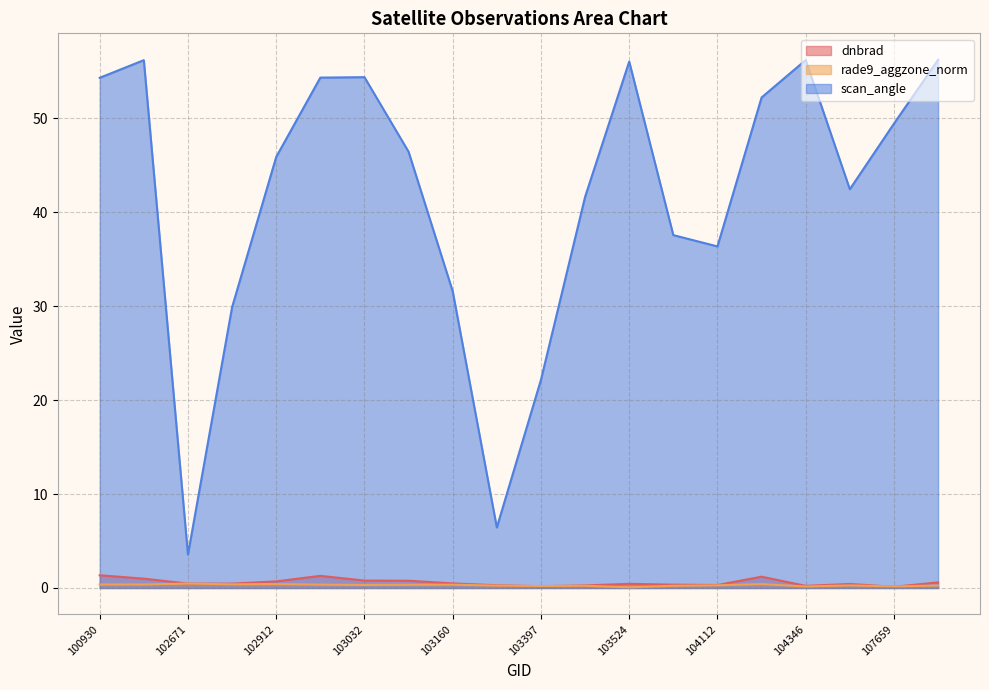

What is the value of the scan_angle point at the 8th from the left?

46.4